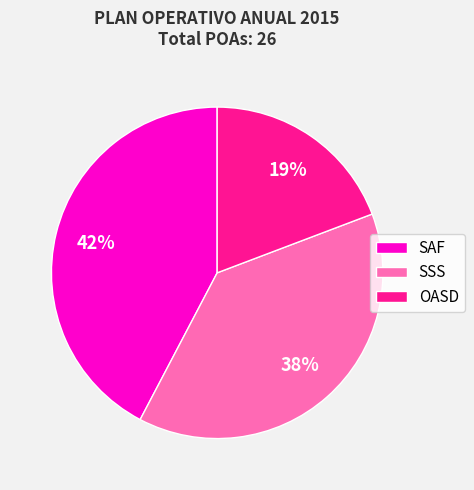

To the nearest percent, what is the average slice percentage?

33%